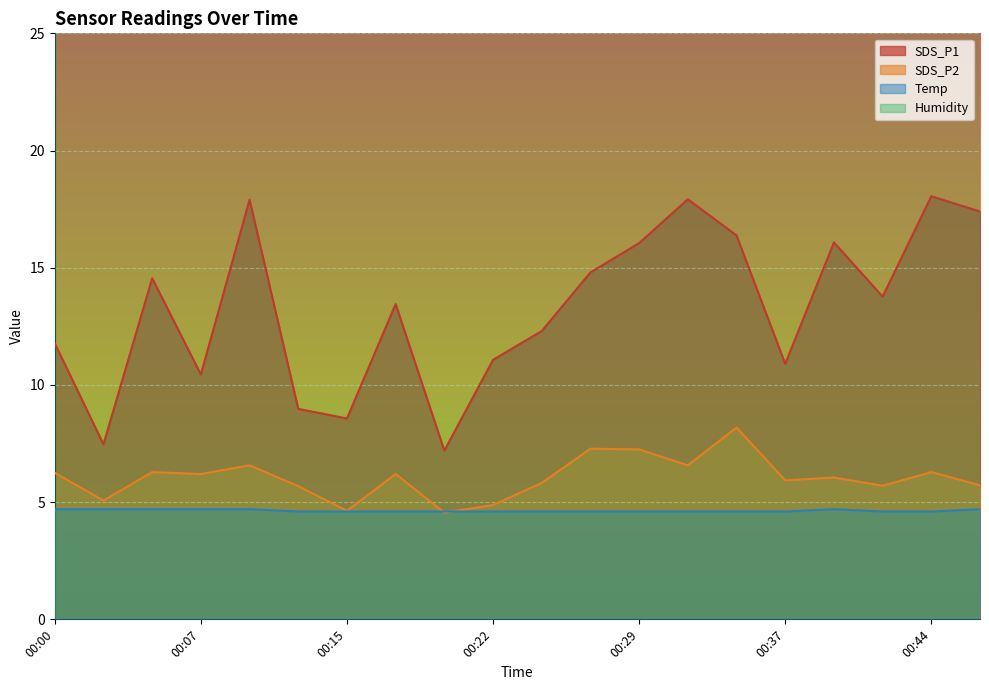

Between 00:12 and 00:34, which series saw the biggest shift?

SDS_P1